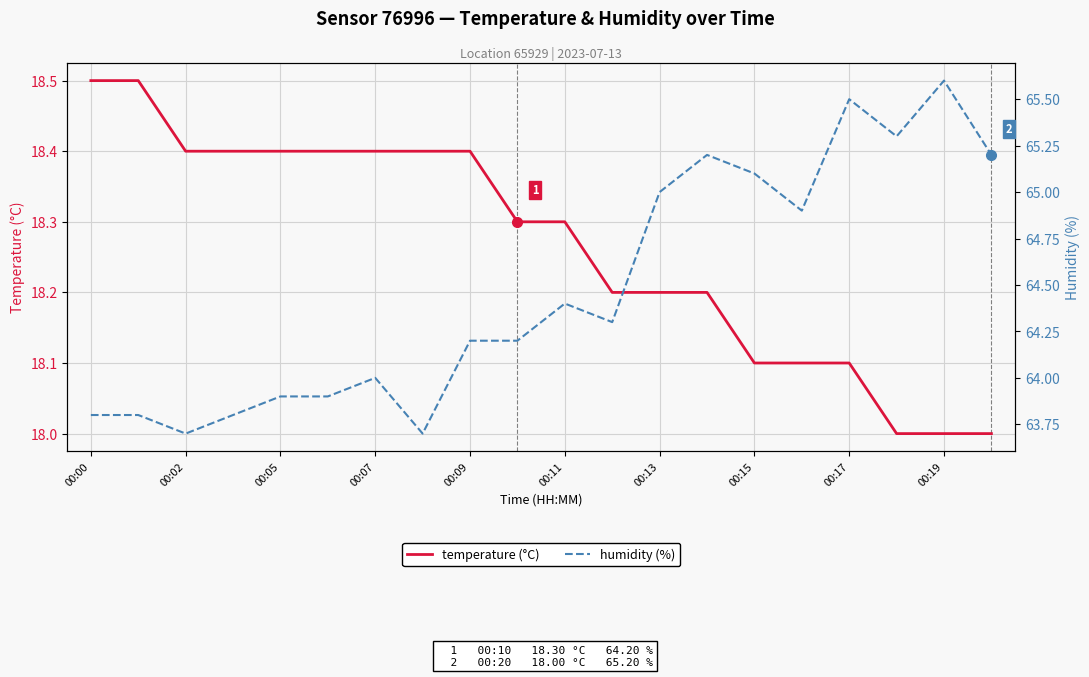

Is it true that temperature (°C) equals 18.4 at 00:07?

True